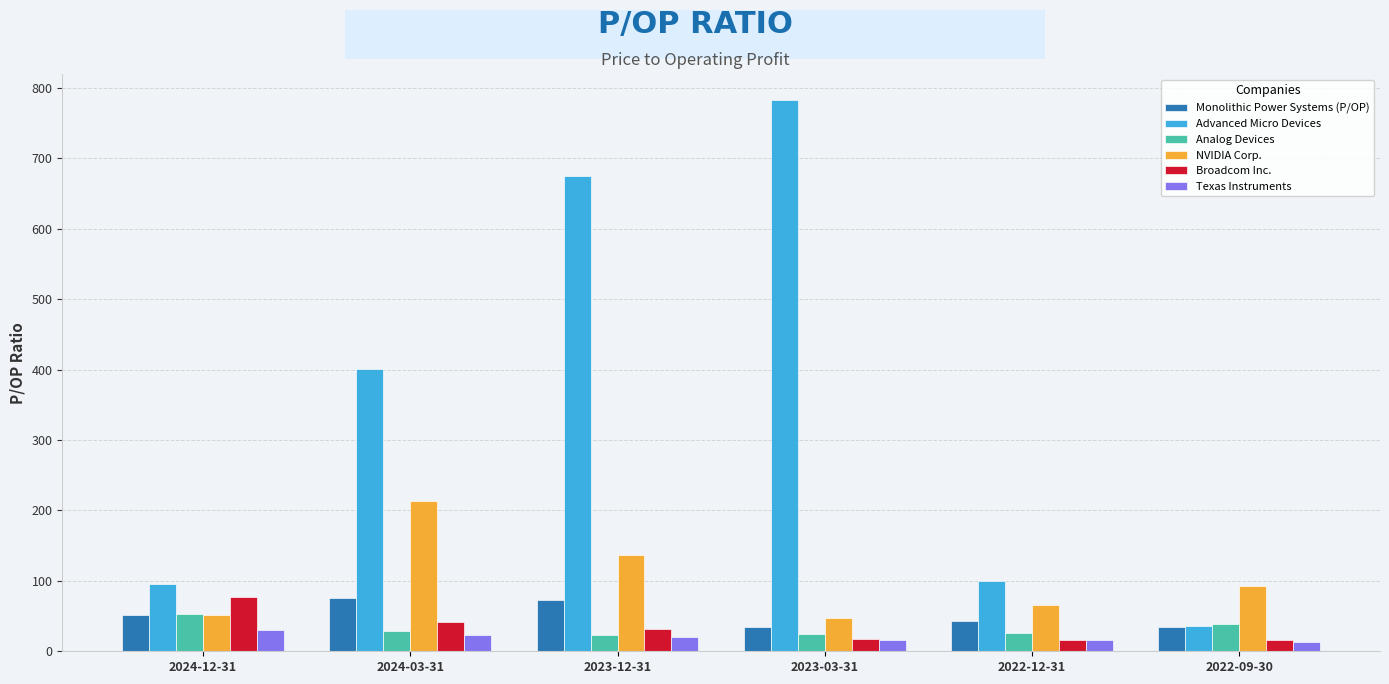

What is the maximum value for Broadcom Inc.?

76.9